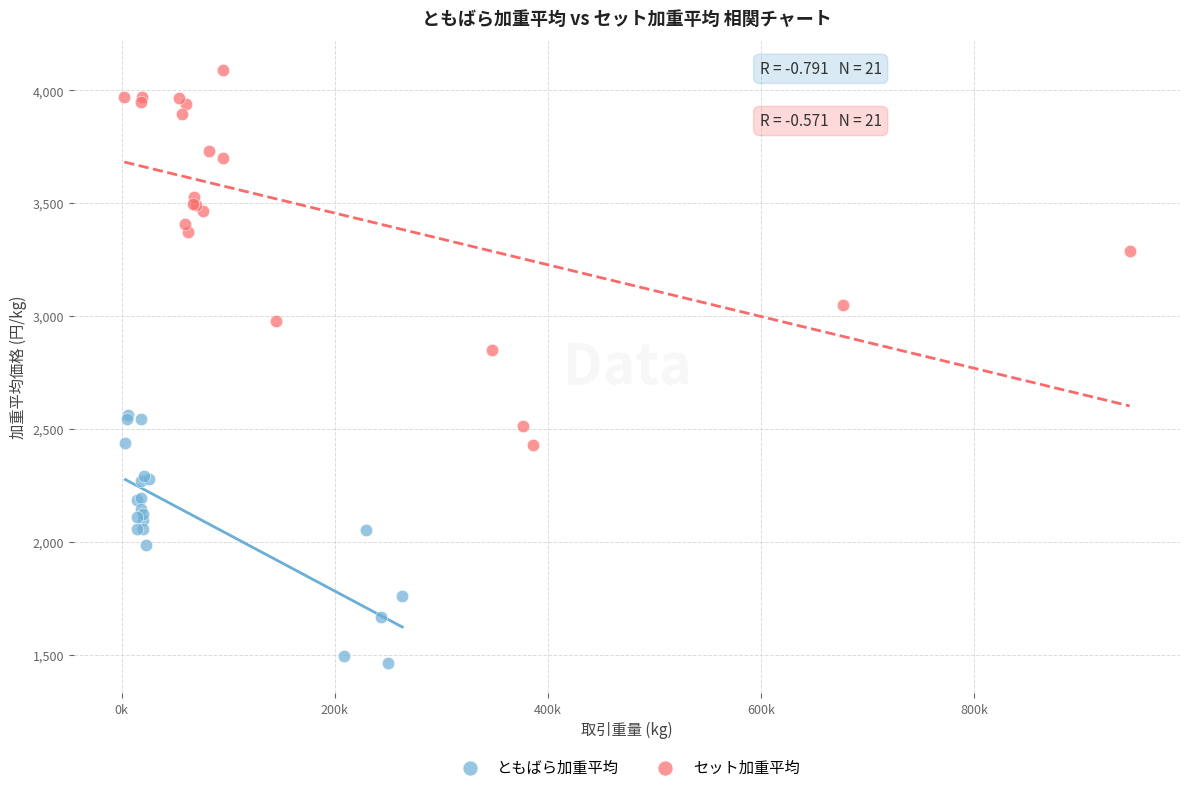

Which series contains the lowest Y value?

ともばら加重平均